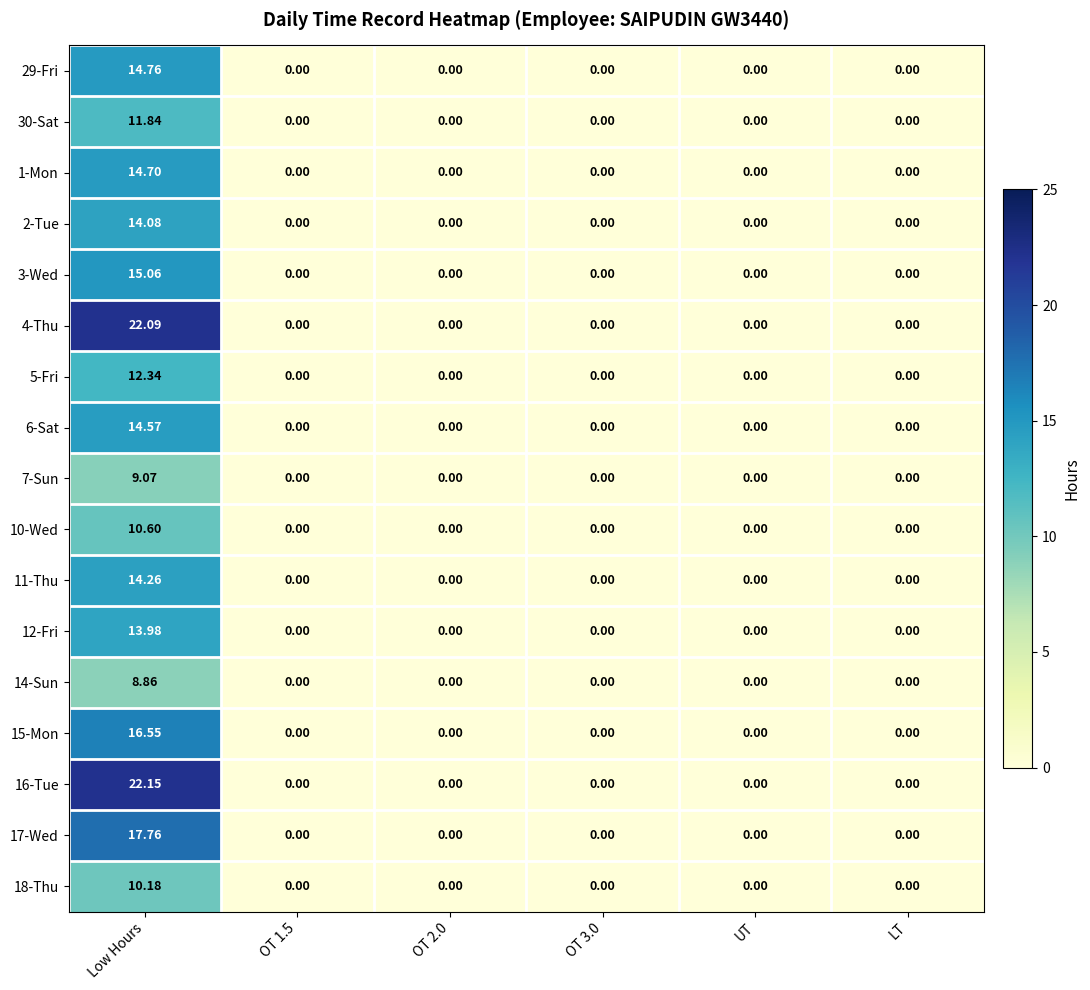

Which category has the highest value across all series?

Low Hours